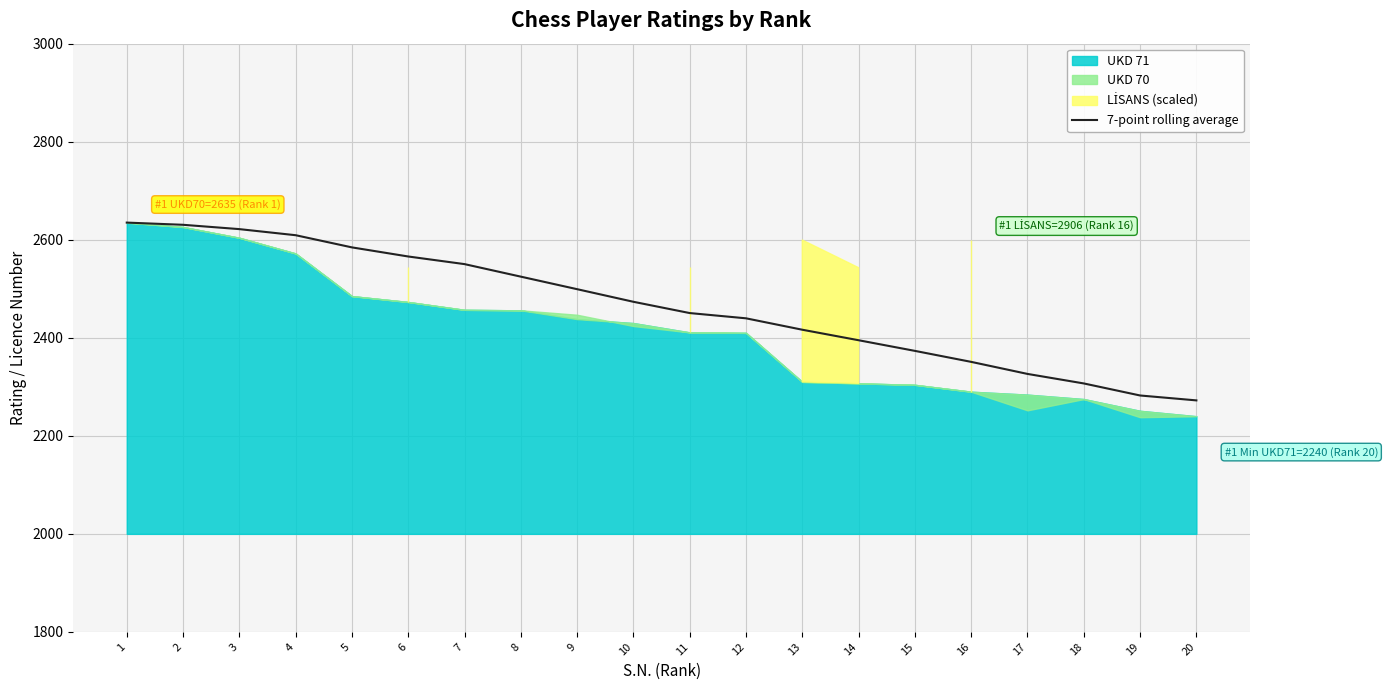

What is the value of the 13th point from the left?

2416.4